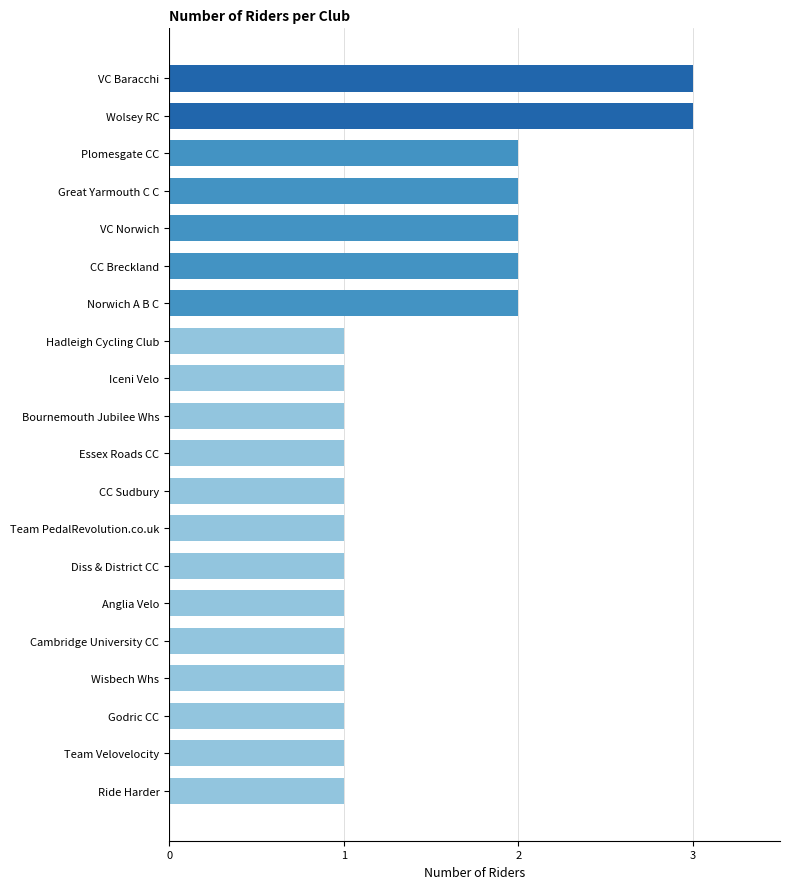

What is the maximum value shown in the chart?

3